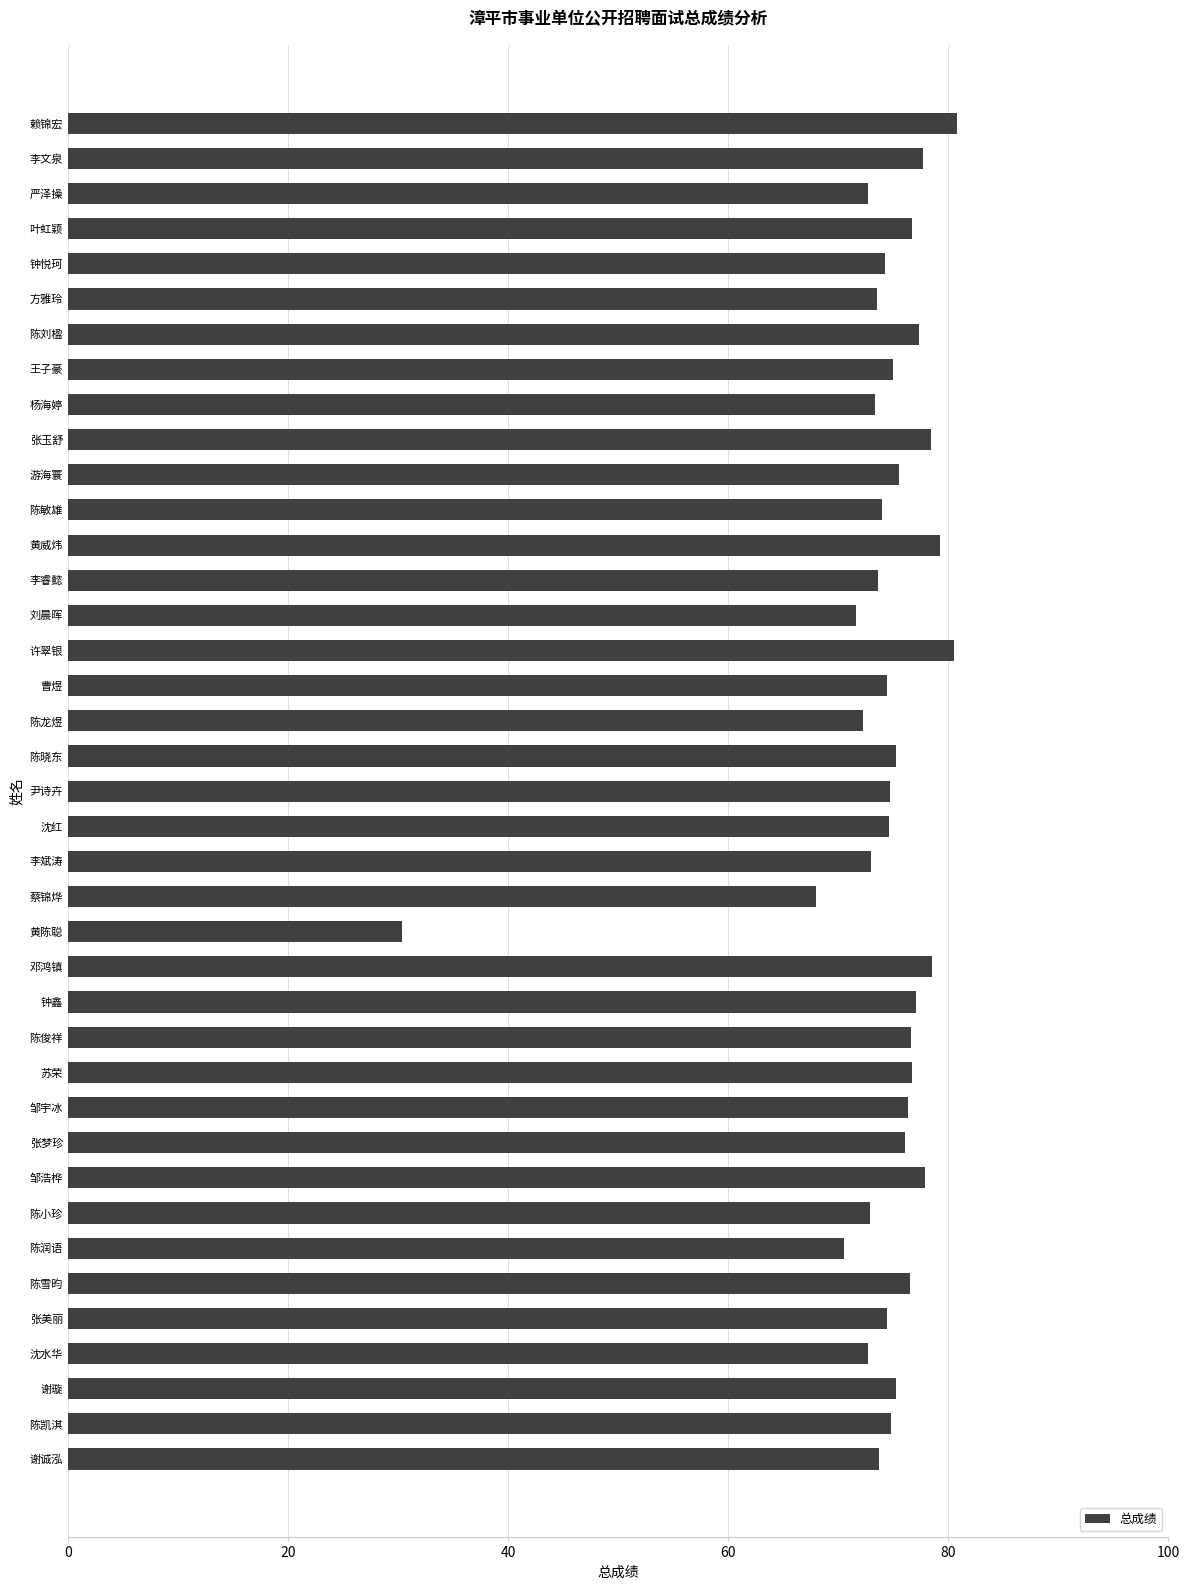

Approximately how many times larger is the value at 李斌涛 compared to 杨海婷?

1.0